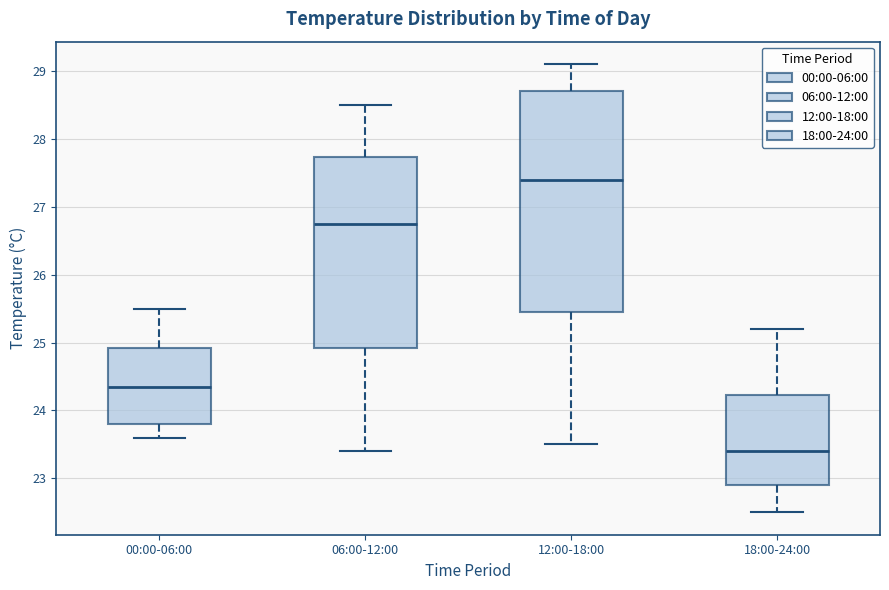

Reading left to right, read every box against the y-axis: the position of its median line, the range the box covers, and the ends of its whiskers. The values are not printed on the chart, so give them approximately, as read against the axis.

00:00-06:00: median 24.4, box 23.8 to 24.9, whiskers 23.6 to 25.5
06:00-12:00: median 26.8, box 24.9 to 27.7, whiskers 23.4 to 28.5
12:00-18:00: median 27.4, box 25.5 to 28.7, whiskers 23.5 to 29.1
18:00-24:00: median 23.4, box 22.9 to 24.2, whiskers 22.5 to 25.2